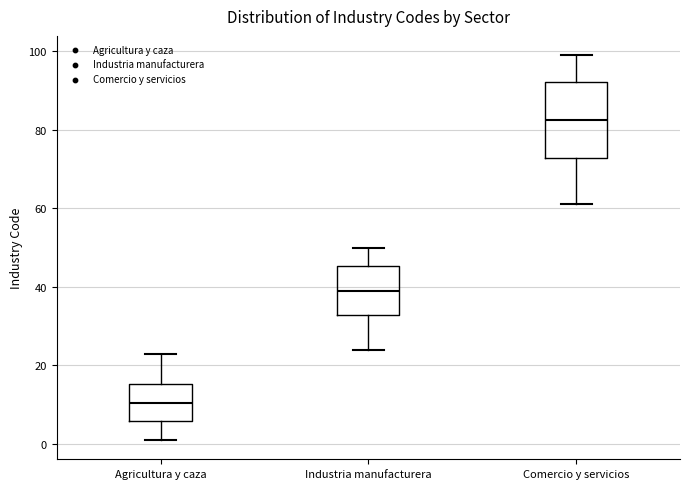

Where is the lower edge of the box for Agricultura y caza on the y-axis? The values are not printed on the chart, so give them approximately, as read against the axis.

6